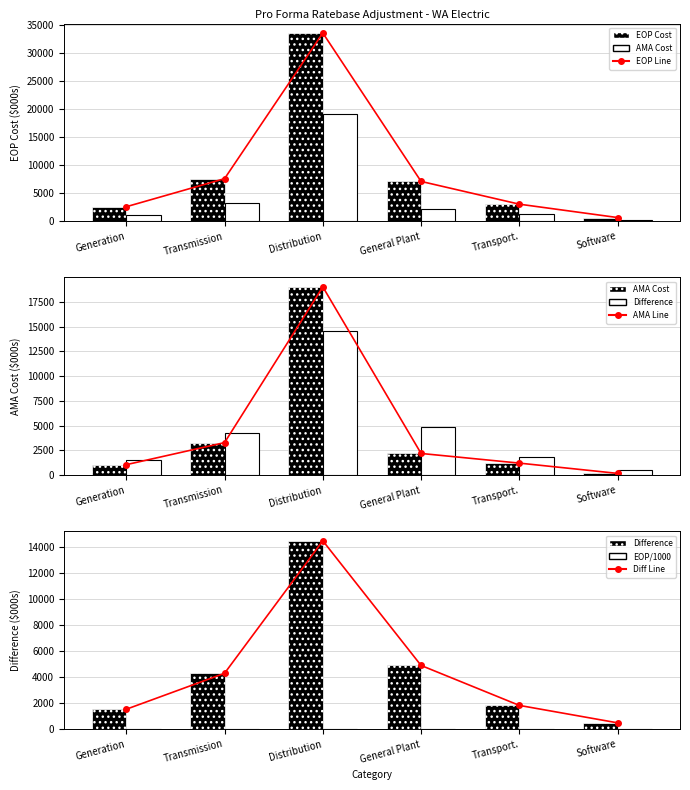

What is the average value of the AMA Cost series?

4491.8